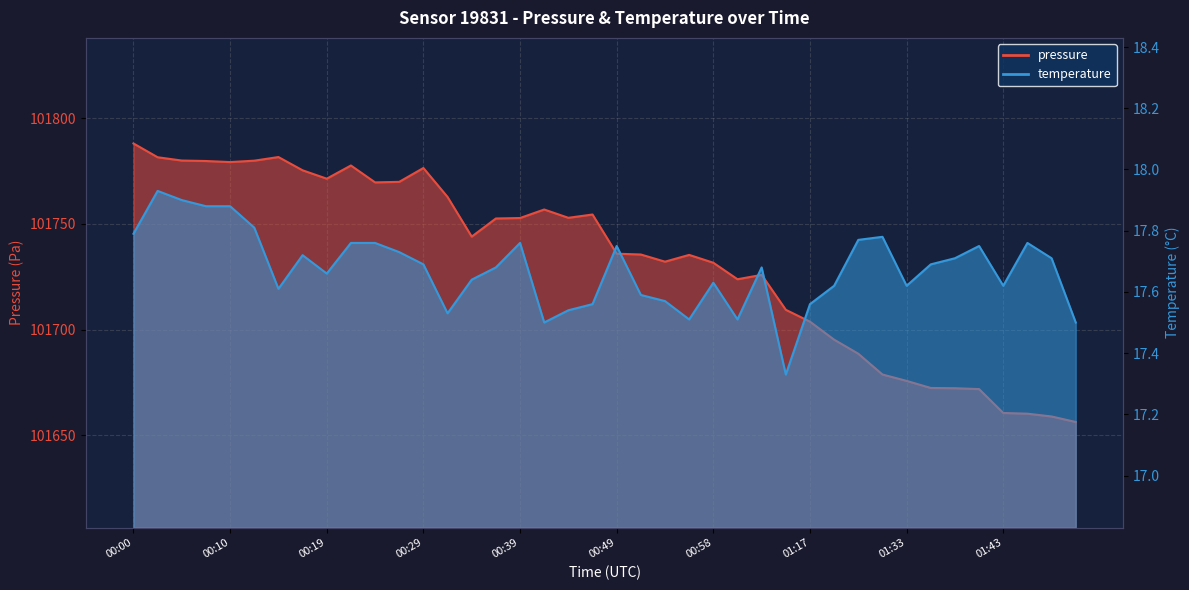

What is the difference between the maximum and minimum values in the temperature series?

0.6